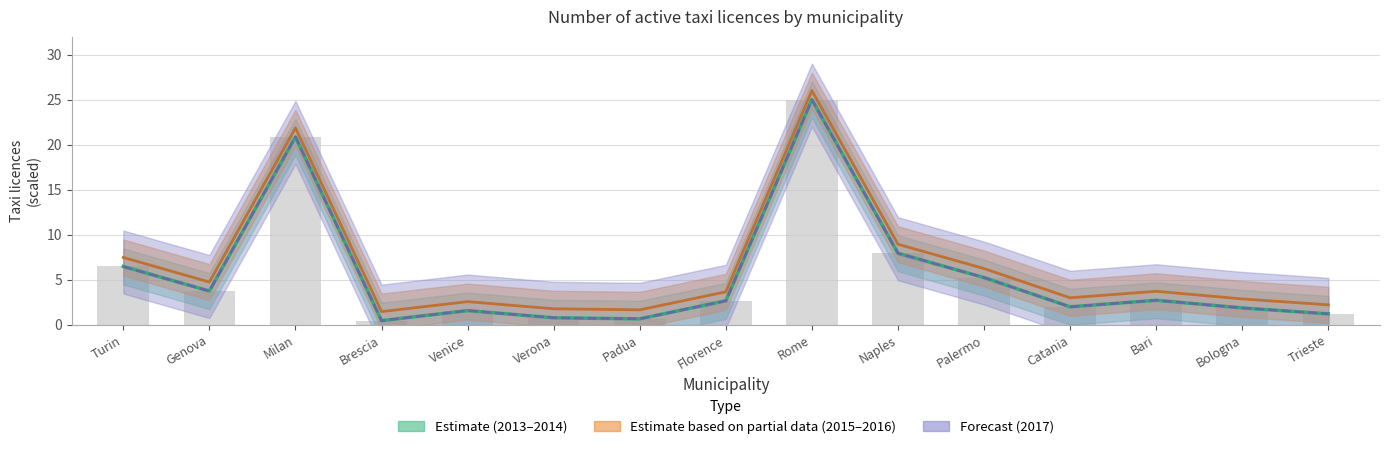

Which has a higher value, Venice or Brescia?

Venice